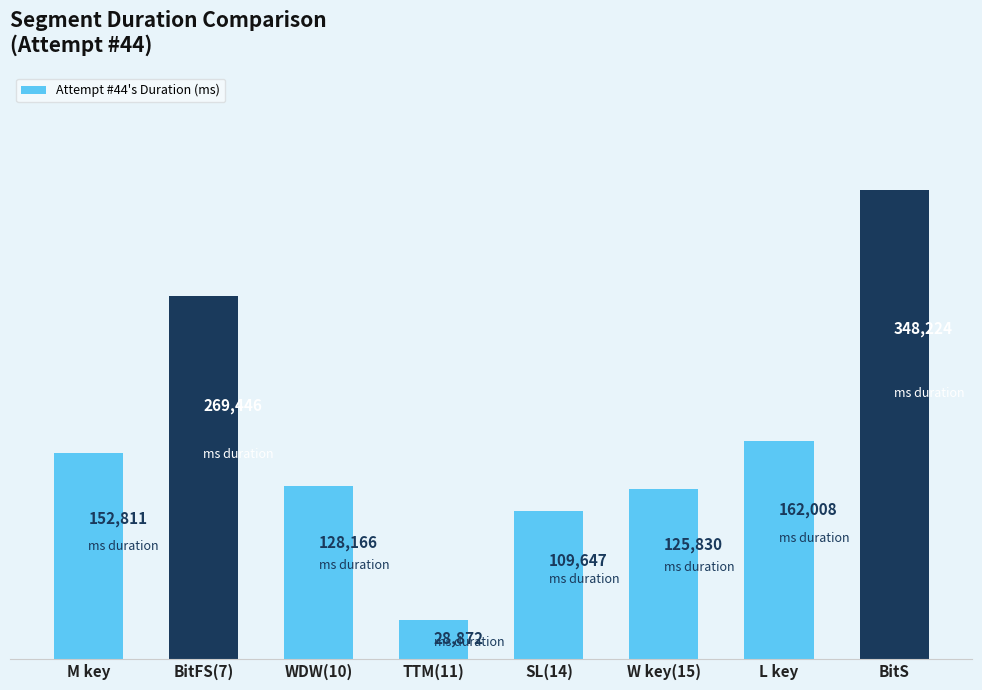

What is the approximate value at W key(15), to the nearest 100?

125800